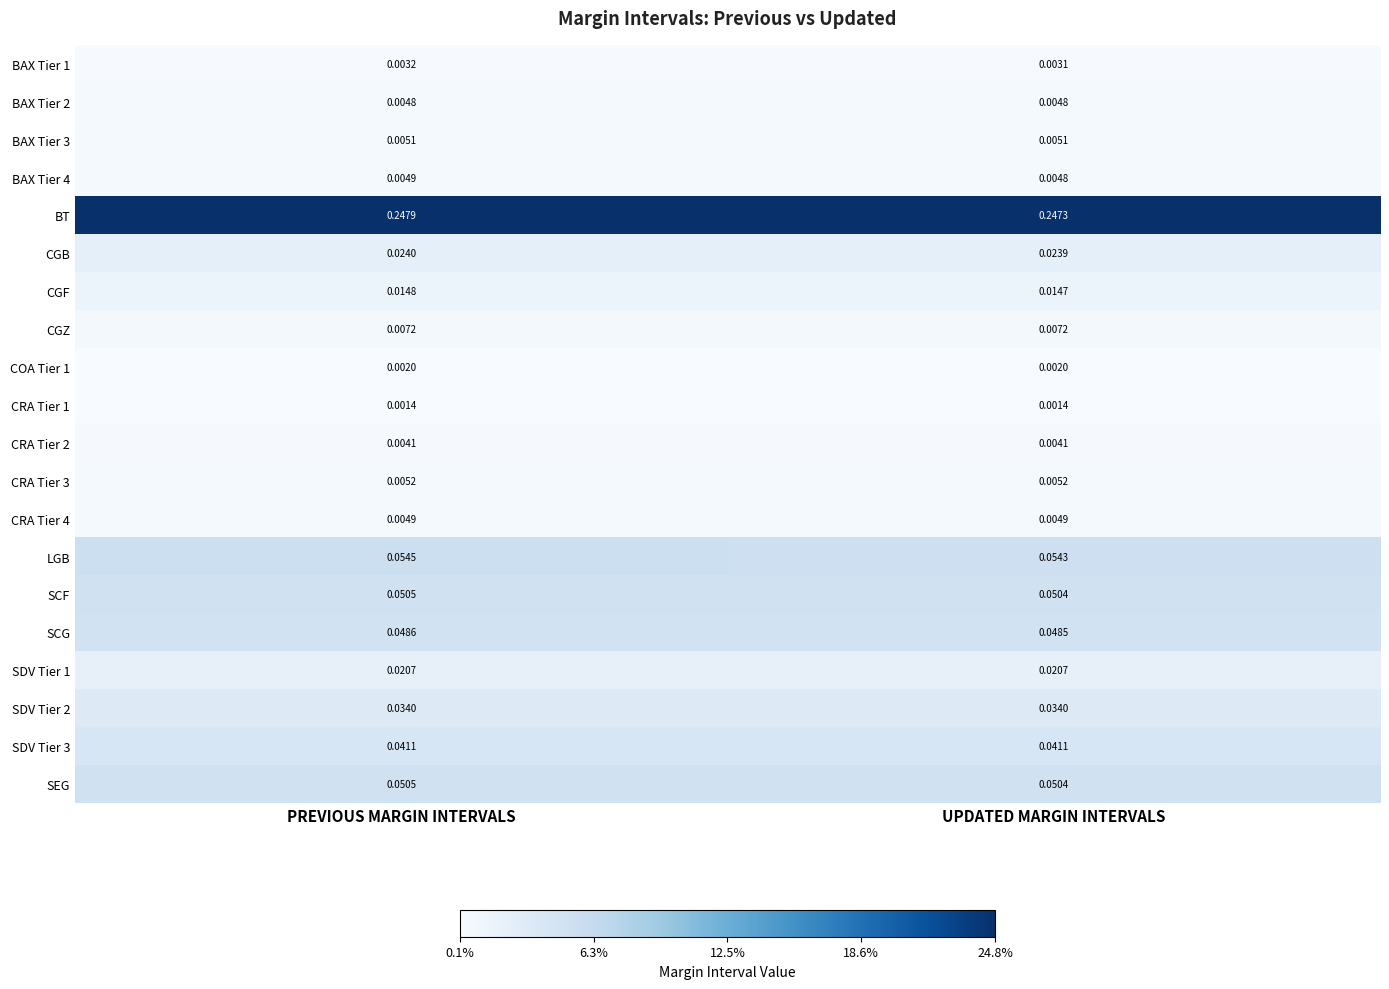

Between PREVIOUS MARGIN INTERVALS and UPDATED MARGIN INTERVALS, which series saw the biggest shift?

BT